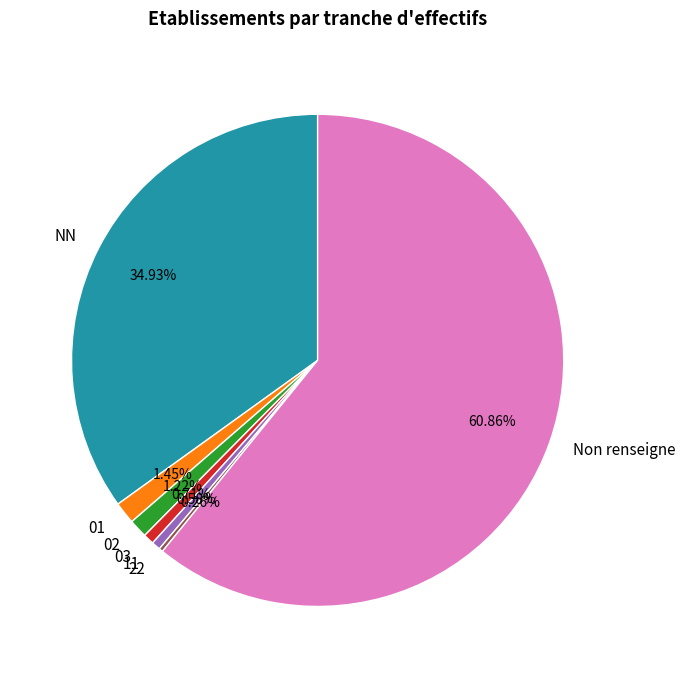

To the nearest percent, what is the average slice percentage?

14%